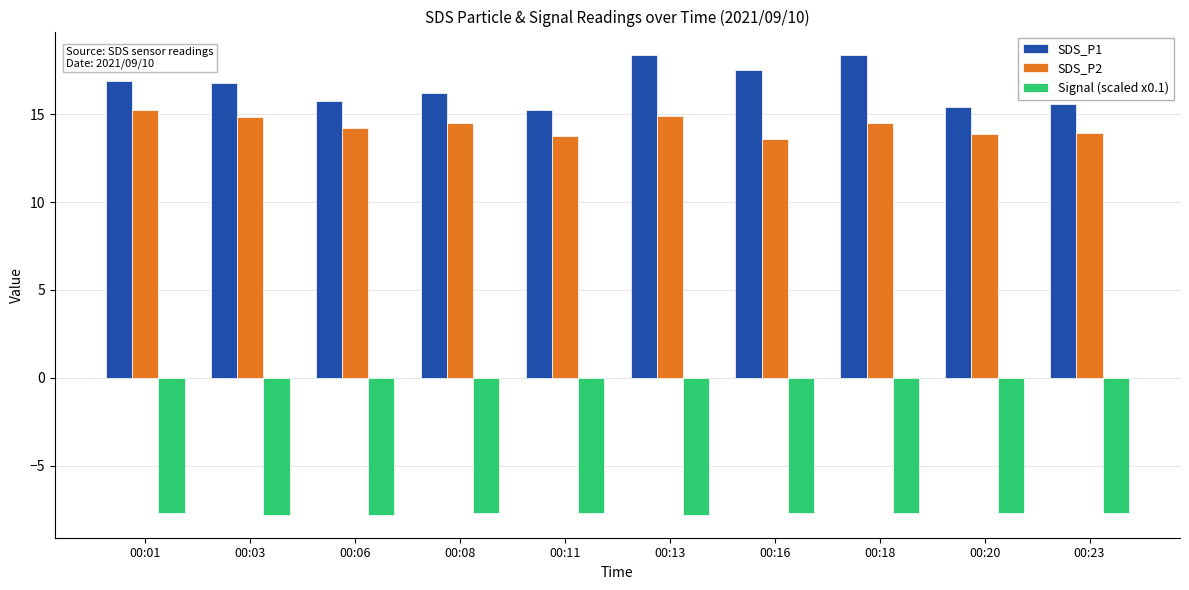

What is the sum of the Signal (scaled x0.1) values at 00:18 and 00:03?

-15.5